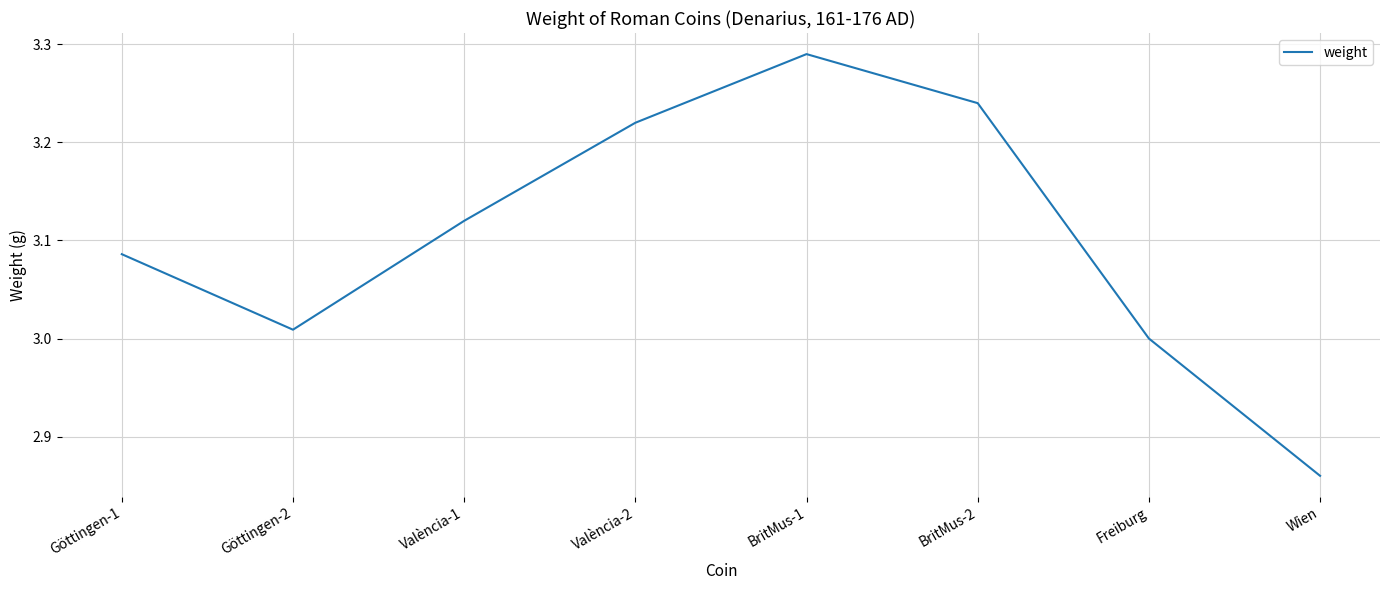

What is the difference between the second highest and minimum values?

0.4